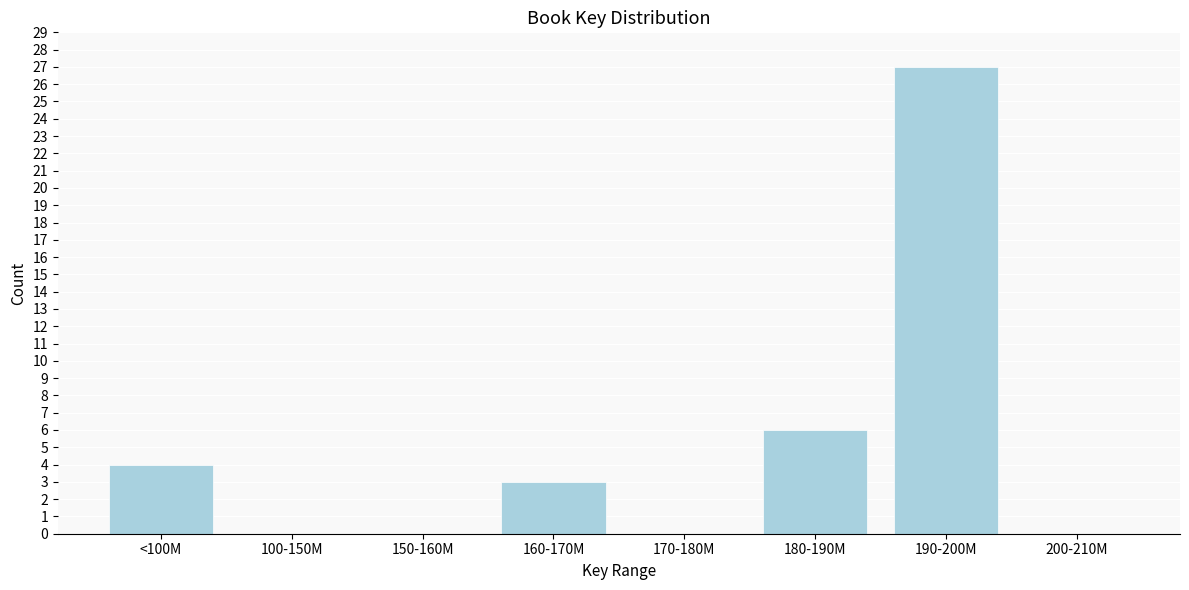

Reading left to right, transcribe all the data shown in this chart.

<100M=4	100-150M=0	150-160M=0	160-170M=3	170-180M=0	180-190M=6	190-200M=27	200-210M=0